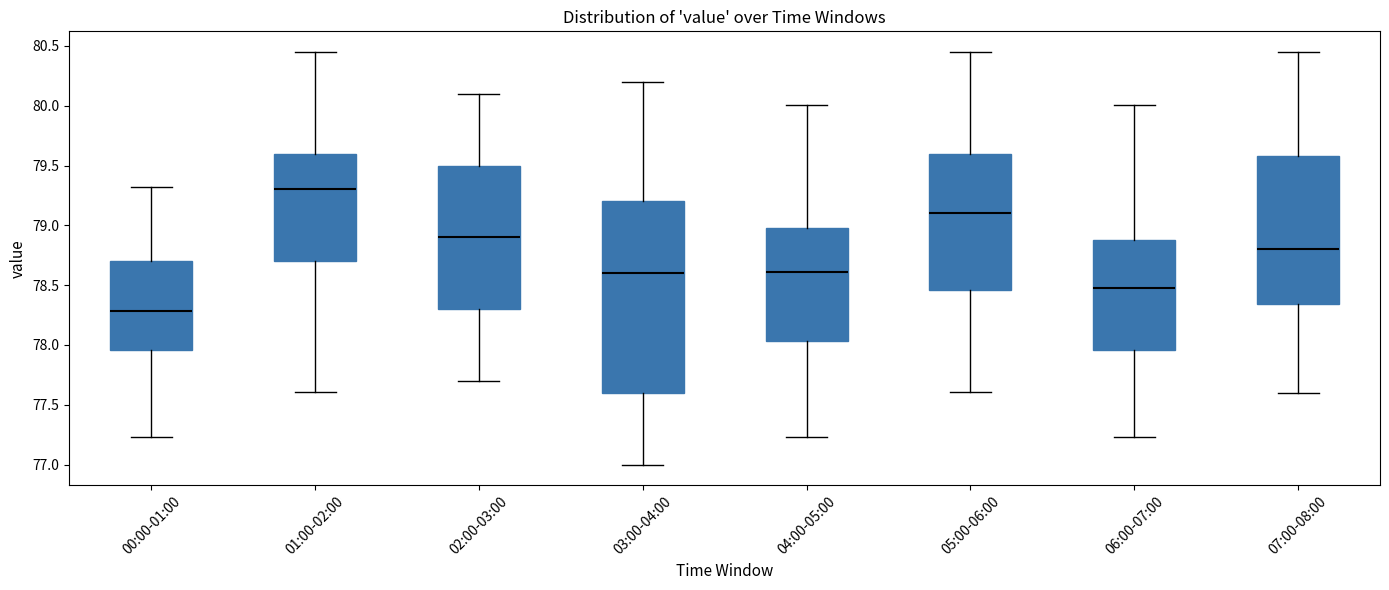

Which box's median line is the lowest?

00:00-01:00